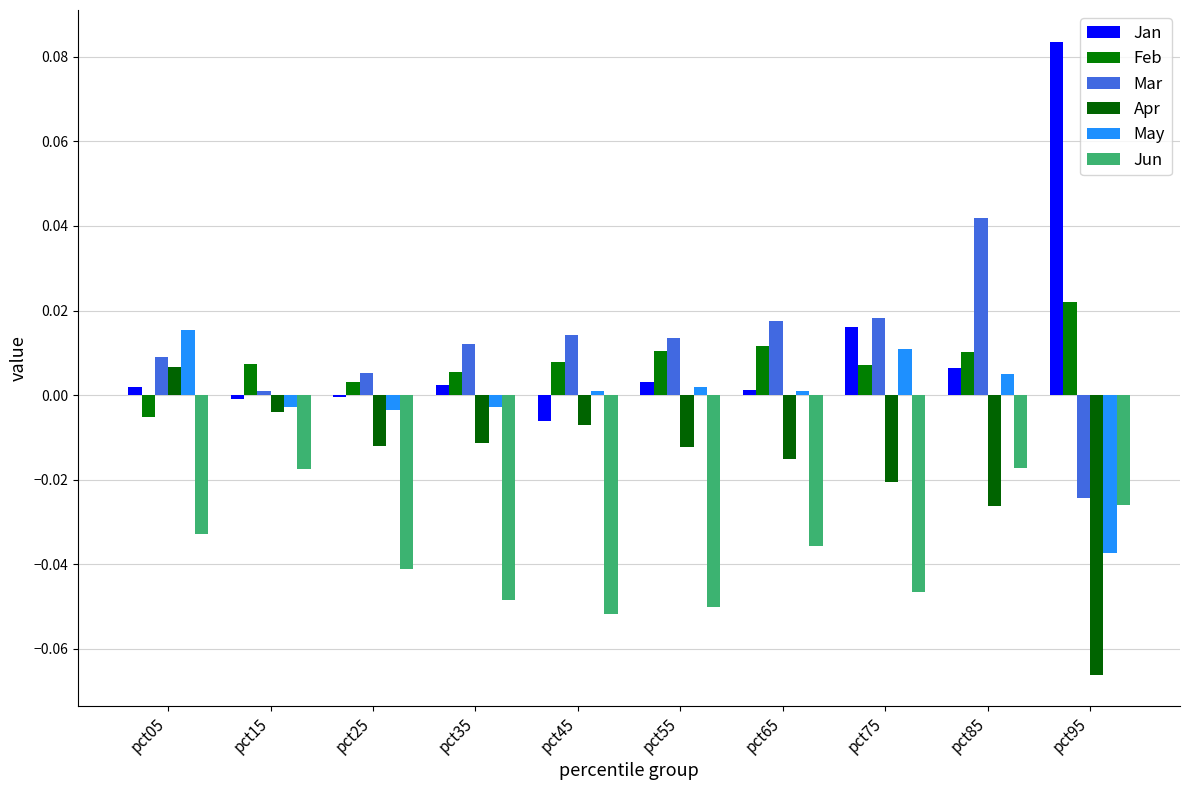

Rank the categories by Apr value from highest to lowest.

pct05, pct15, pct45, pct35, pct25, pct55, pct65, pct75, pct85, pct95